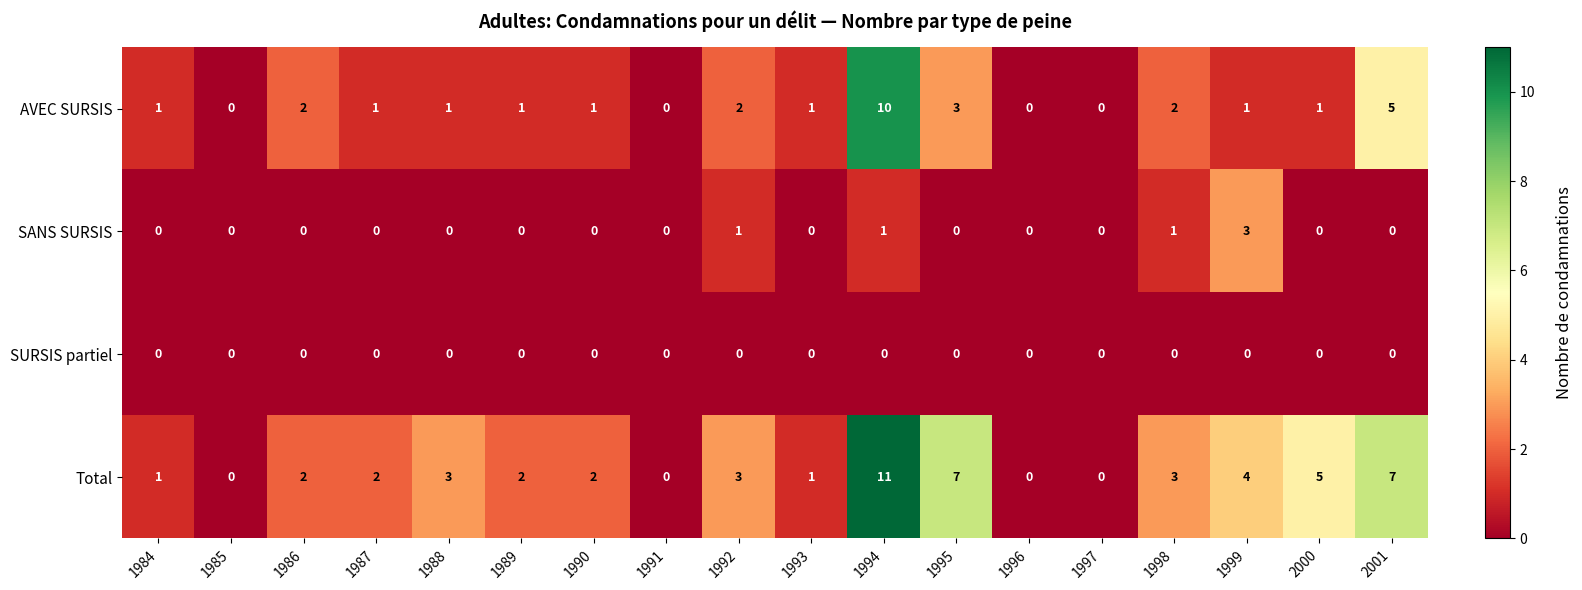

Is it true that SANS SURSIS equals 2 at 1990?

False